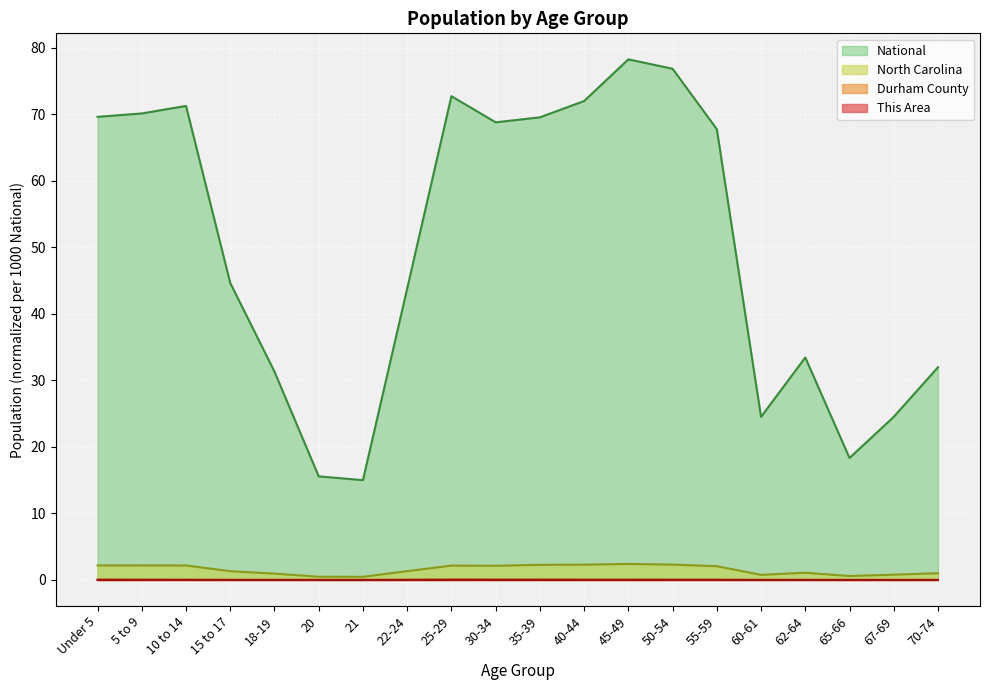

Which series has the largest total across all categories?

National